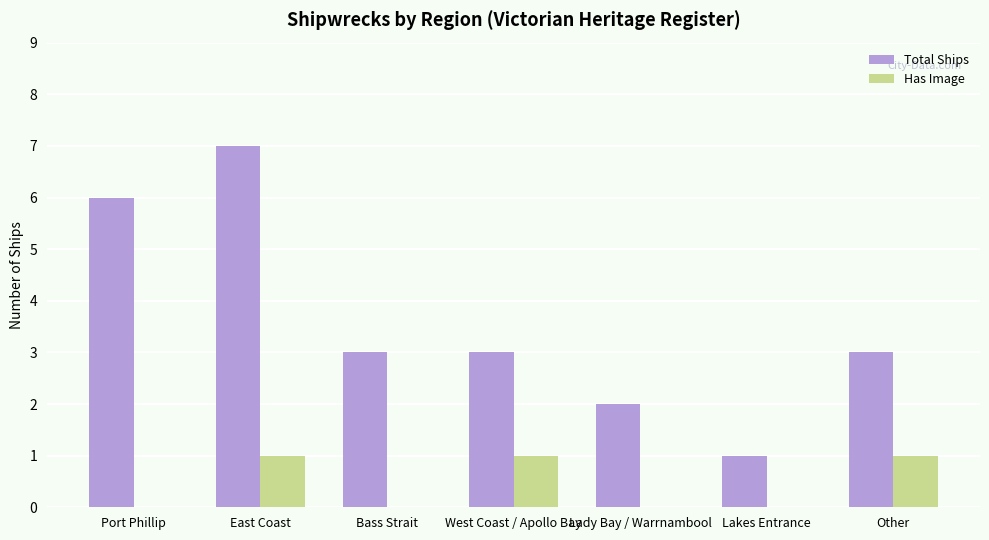

Which series has the largest total across all categories?

Total Ships